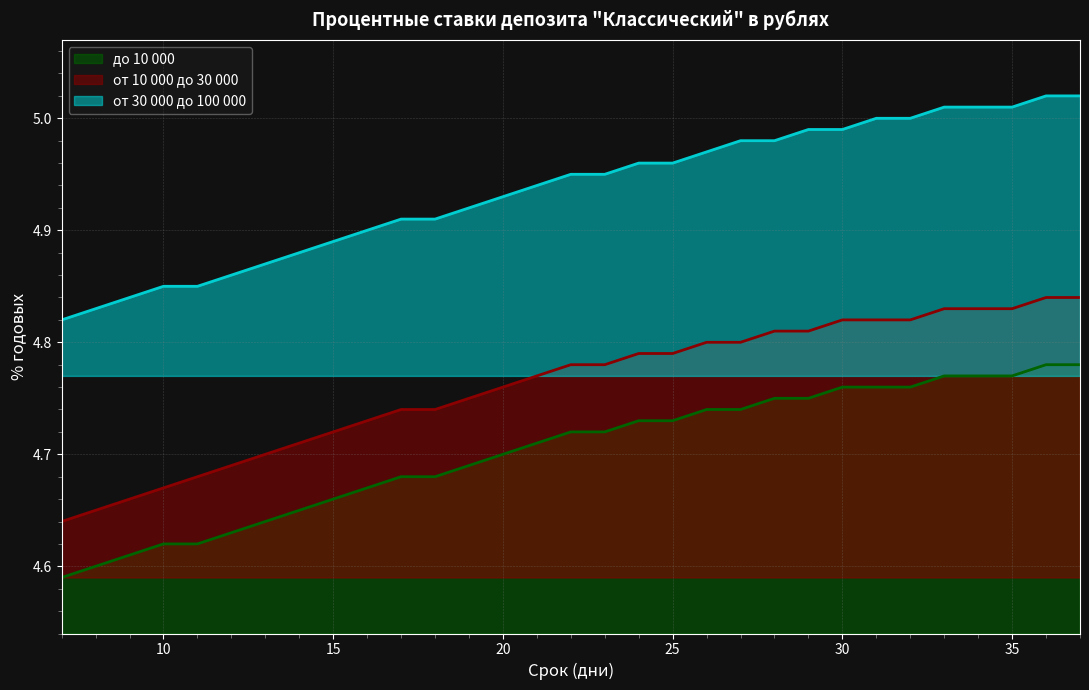

Reading left to right, list all the values displayed in this chart.

до 10 000: 4.6	4.6	4.6	4.6	4.6	4.6	4.6	4.7	4.7	4.7	4.7	4.7	4.7	4.7	4.7	4.7	4.7	4.7	4.7	4.7	4.7	4.8	4.8	4.8	4.8	4.8	4.8	4.8	4.8	4.8	4.8
от 10 000 до 30 000: 4.6	4.7	4.7	4.7	4.7	4.7	4.7	4.7	4.7	4.7	4.7	4.7	4.8	4.8	4.8	4.8	4.8	4.8	4.8	4.8	4.8	4.8	4.8	4.8	4.8	4.8	4.8	4.8	4.8	4.8	4.8
от 30 000 до 100 000: 4.8	4.8	4.8	4.8	4.8	4.9	4.9	4.9	4.9	4.9	4.9	4.9	4.9	4.9	4.9	5.0	5.0	5.0	5.0	5.0	5.0	5.0	5.0	5.0	5.0	5.0	5.0	5.0	5.0	5.0	5.0